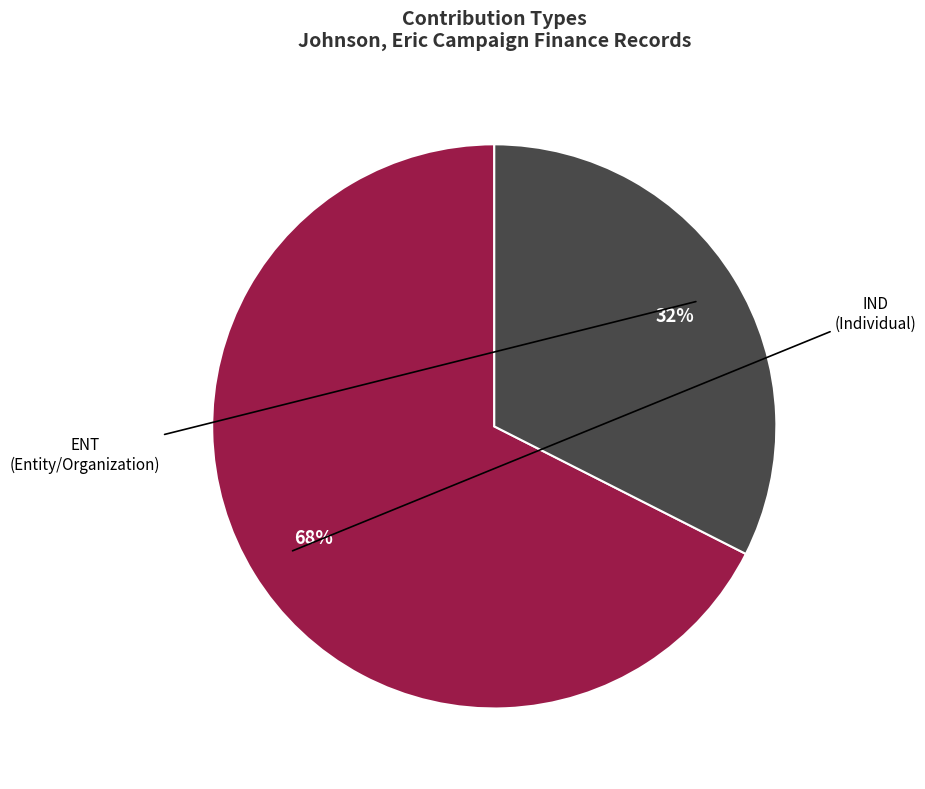

Is there any slice that represents more than half of the pie?

Yes